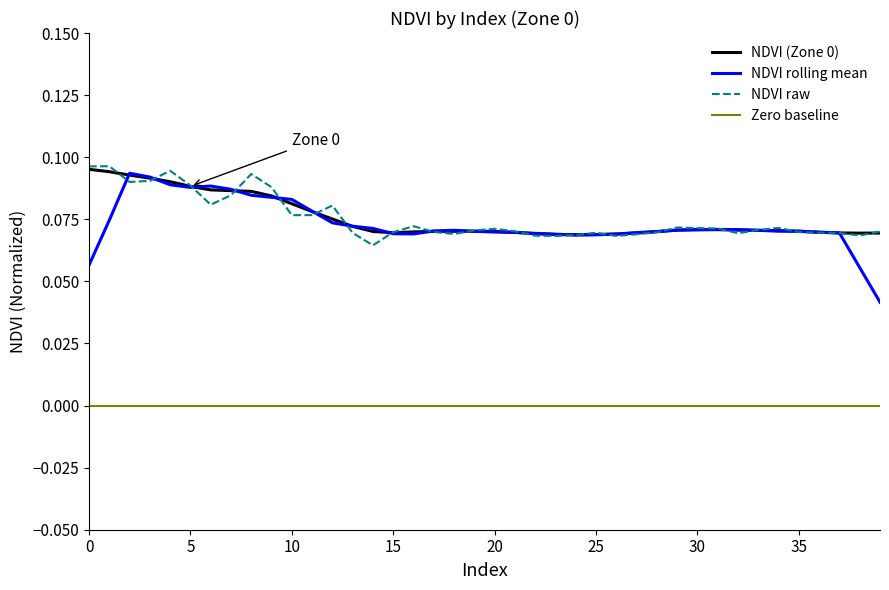

What is the maximum value shown in the chart?

0.1